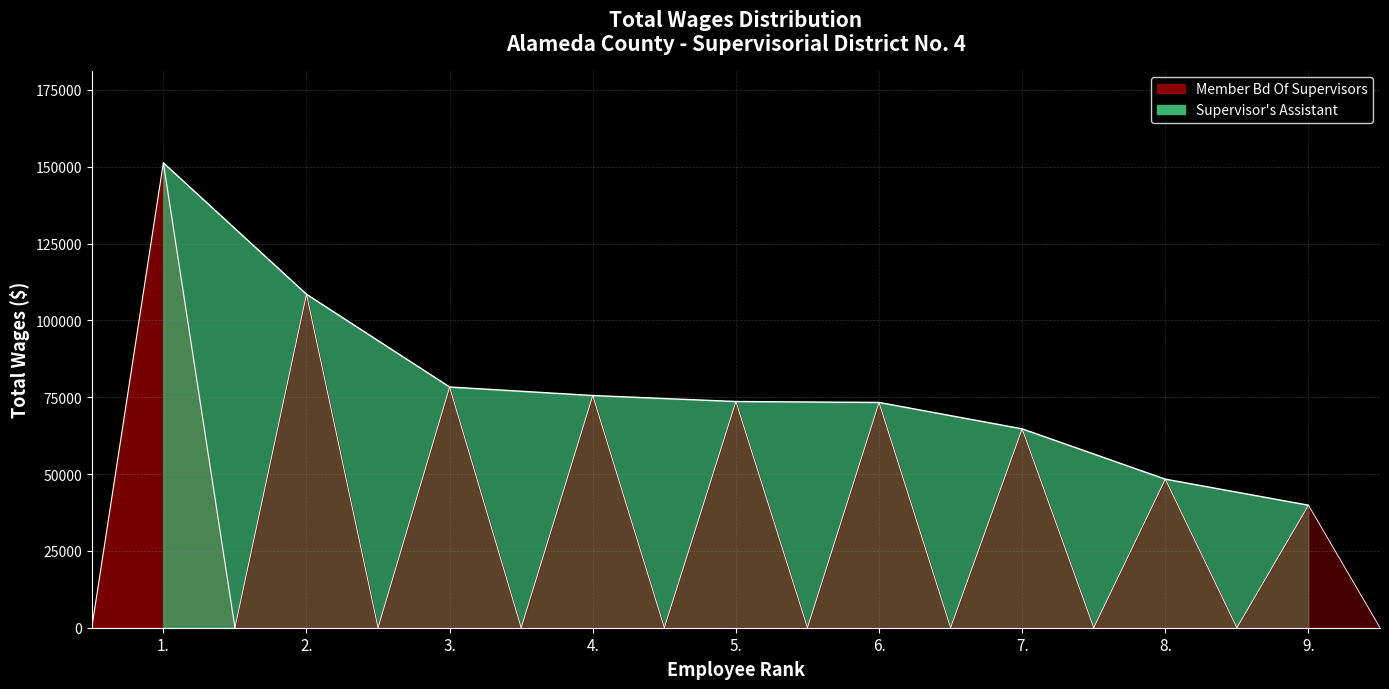

What is the average value?

79289